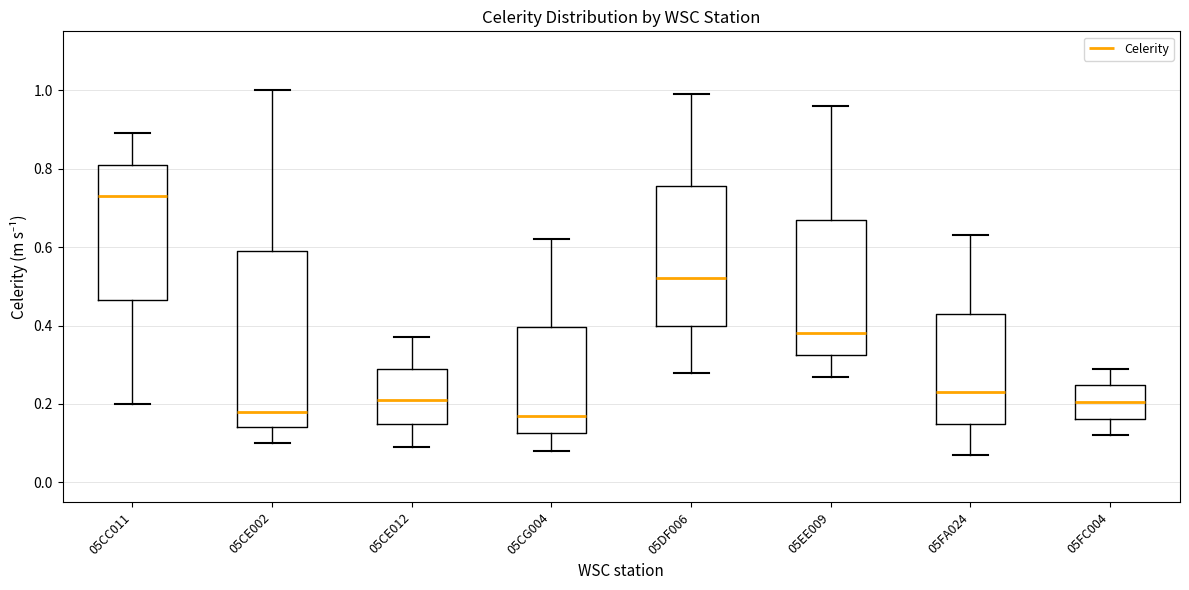

Reading left to right, transcribe this box plot: for each box, give where its median line is, the range the box spans, and where its two whiskers end, as read against the y-axis. The values are not printed on the chart, so give them approximately, as read against the axis.

05CC011: median 0.74, box 0.46 to 0.82, whiskers 0.20 to 0.90
05CE002: median 0.18, box 0.14 to 0.60, whiskers 0.10 to 1.00
05CE012: median 0.22, box 0.16 to 0.30, whiskers 0.10 to 0.38
05CG004: median 0.18, box 0.12 to 0.40, whiskers 0.08 to 0.62
05DF006: median 0.52, box 0.40 to 0.76, whiskers 0.28 to 1.00
05EE009: median 0.38, box 0.32 to 0.68, whiskers 0.28 to 0.96
05FA024: median 0.24, box 0.16 to 0.44, whiskers 0.08 to 0.64
05FC004: median 0.20, box 0.16 to 0.24, whiskers 0.12 to 0.30